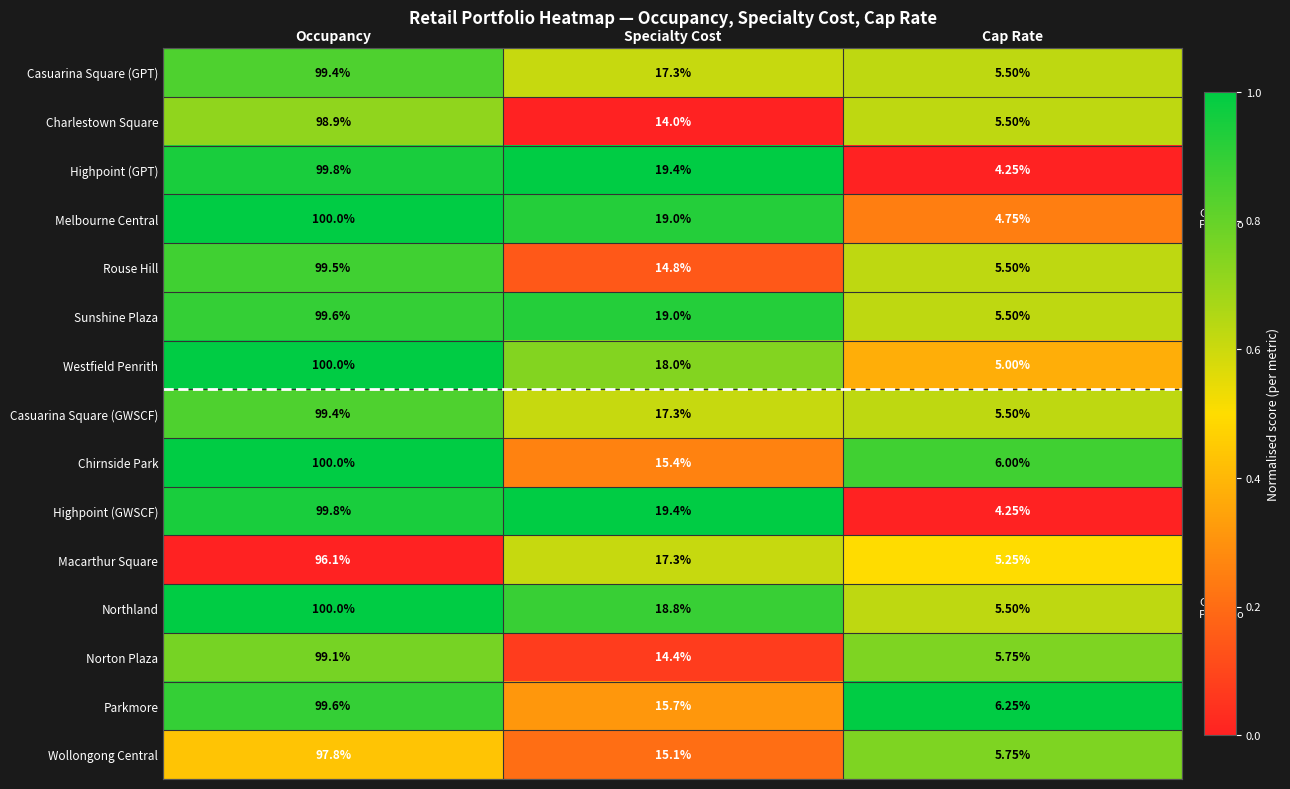

At which label does Highpoint (GWSCF) first exceed 19?

Occupancy